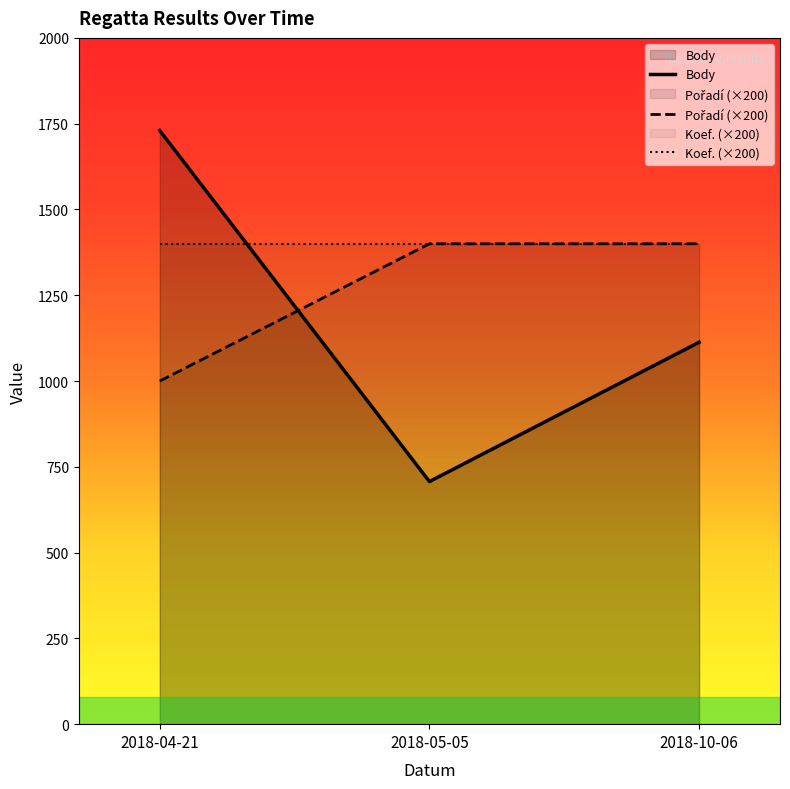

Which series has the widest spread of values?

Body